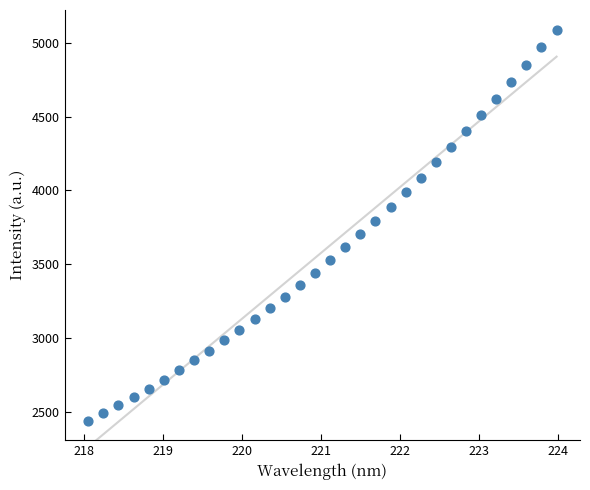

What is the range of X values (max minus min)?

5.9